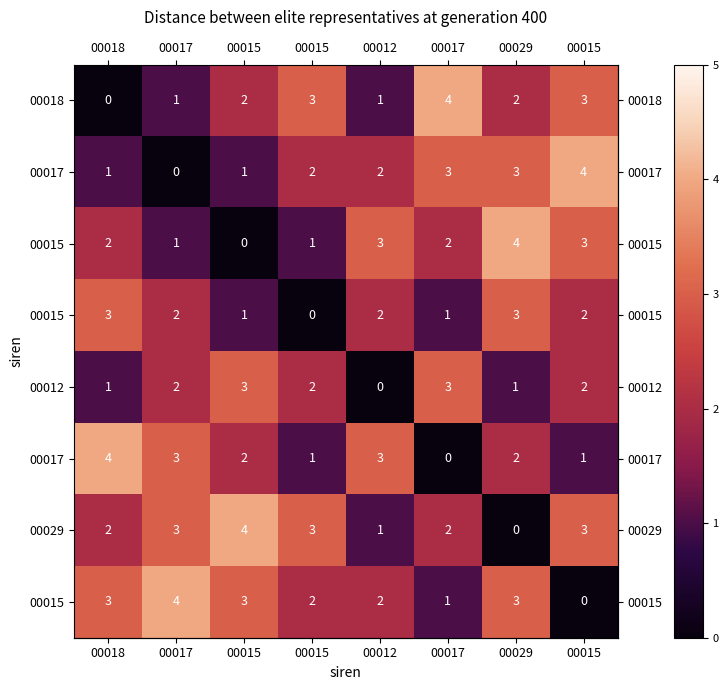

What is the average value of the row_1 series?

2